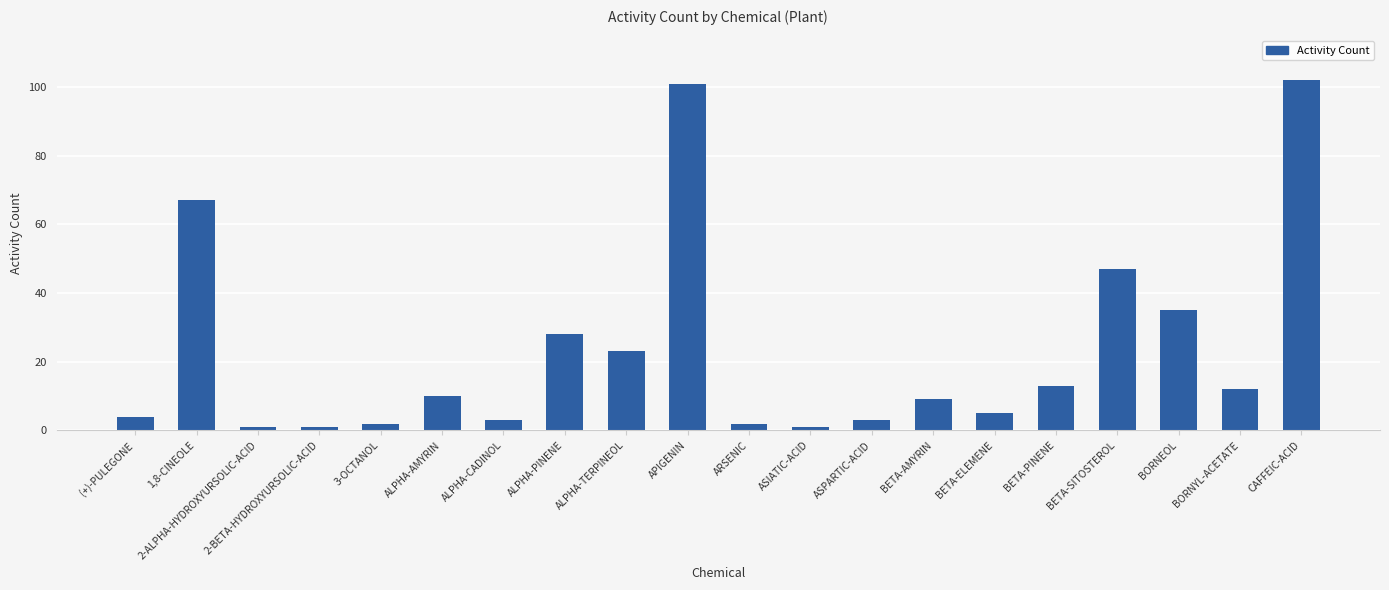

The value at BETA-PINENE is 22. True or false?

False